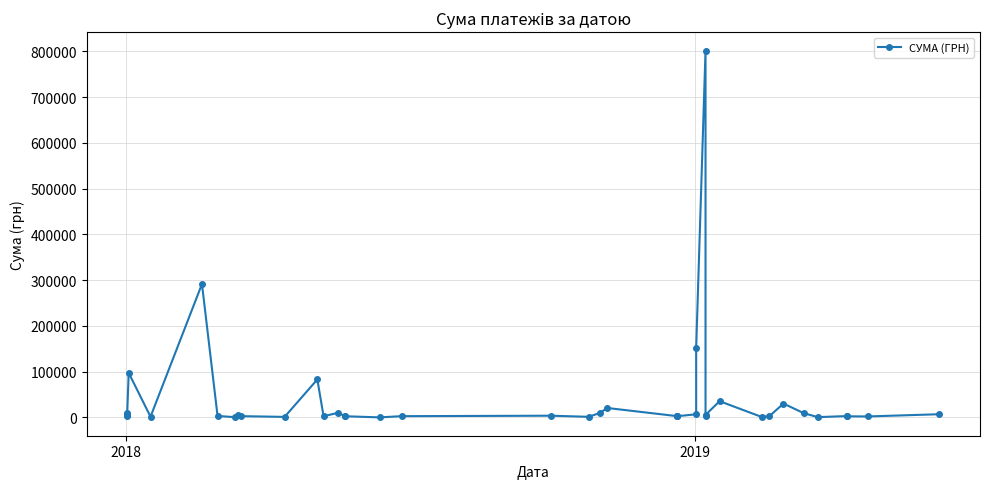

How many categories are shown in the chart?

40